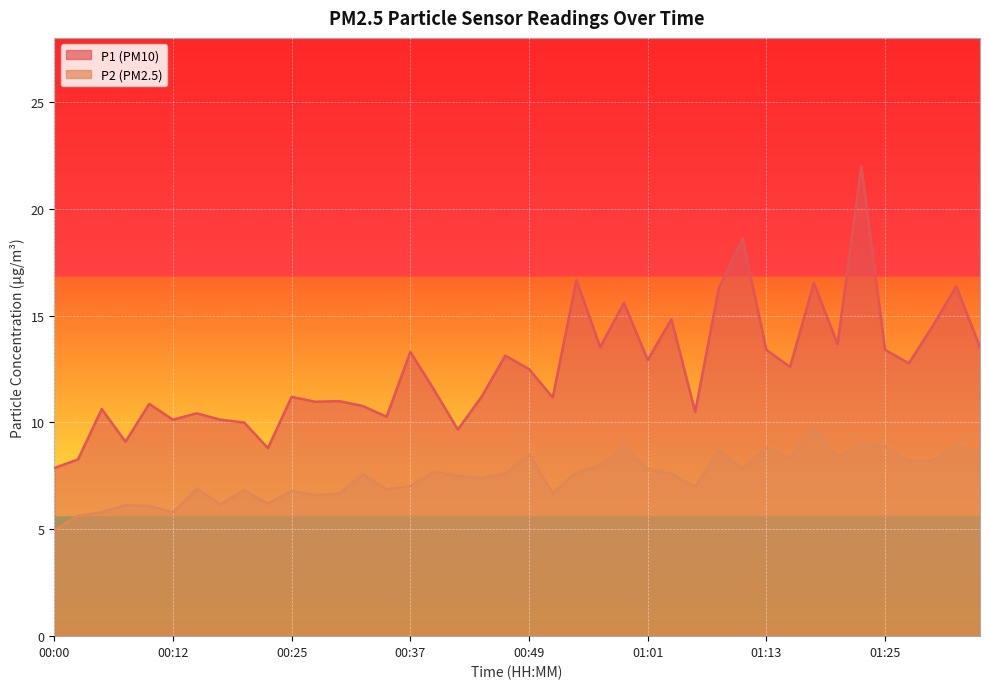

Which category has the highest value in the P2 series?

01:18